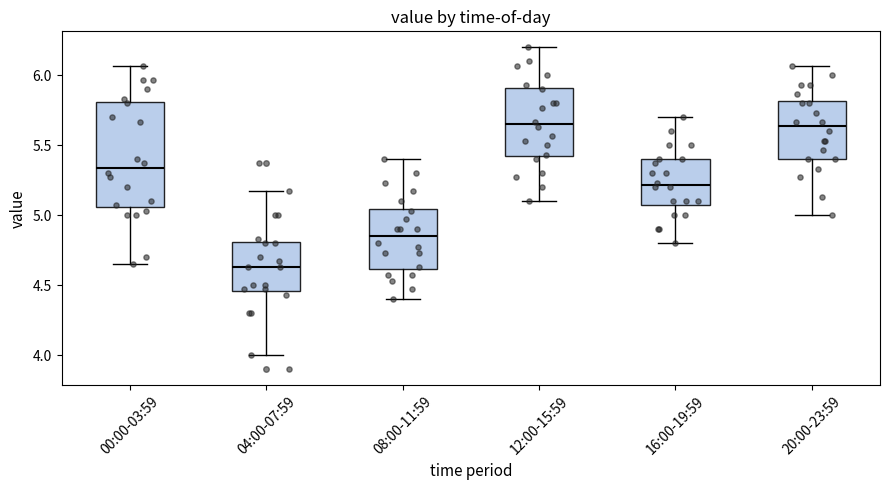

Comparing the boxes themselves (not the whiskers), which one is the tallest?

00:00-03:59